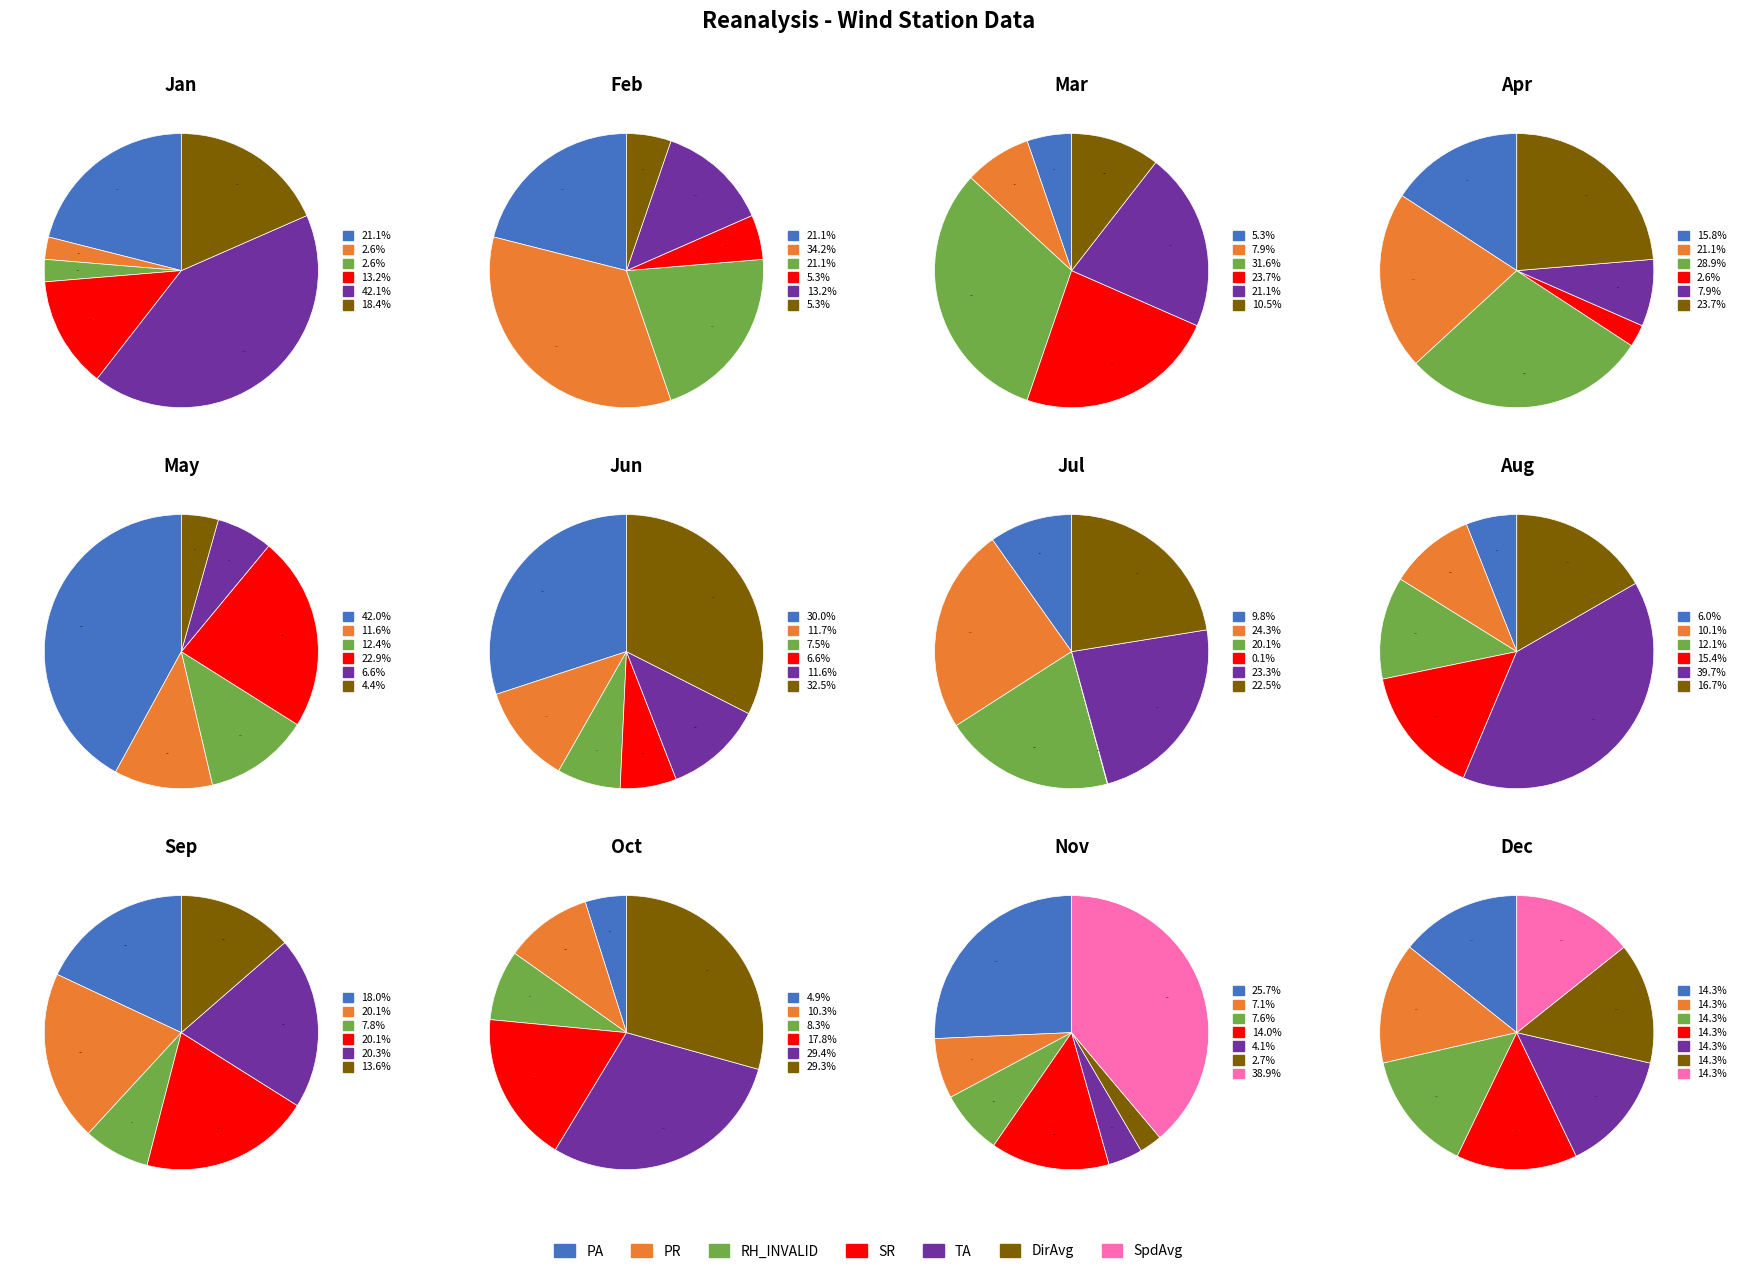

True or false: 31 accounts for 8% of the total.

False